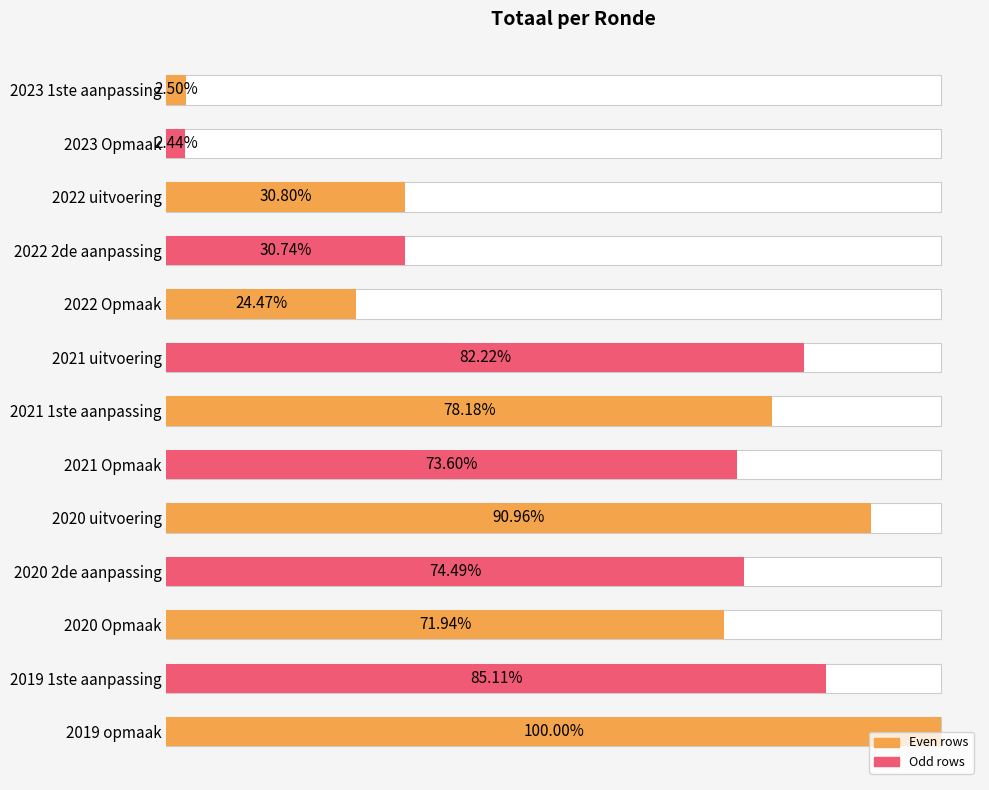

List the labels in order of value, largest first.

2019 opmaak, 2020 uitvoering, 2019 1ste aanpassing, 2021 uitvoering, 2021 1ste aanpassing, 2020 2de aanpassing, 2021 Opmaak, 2020 Opmaak, 2022 uitvoering, 2022 2de aanpassing, 2022 Opmaak, 2023 1ste aanpassing, 2023 Opmaak